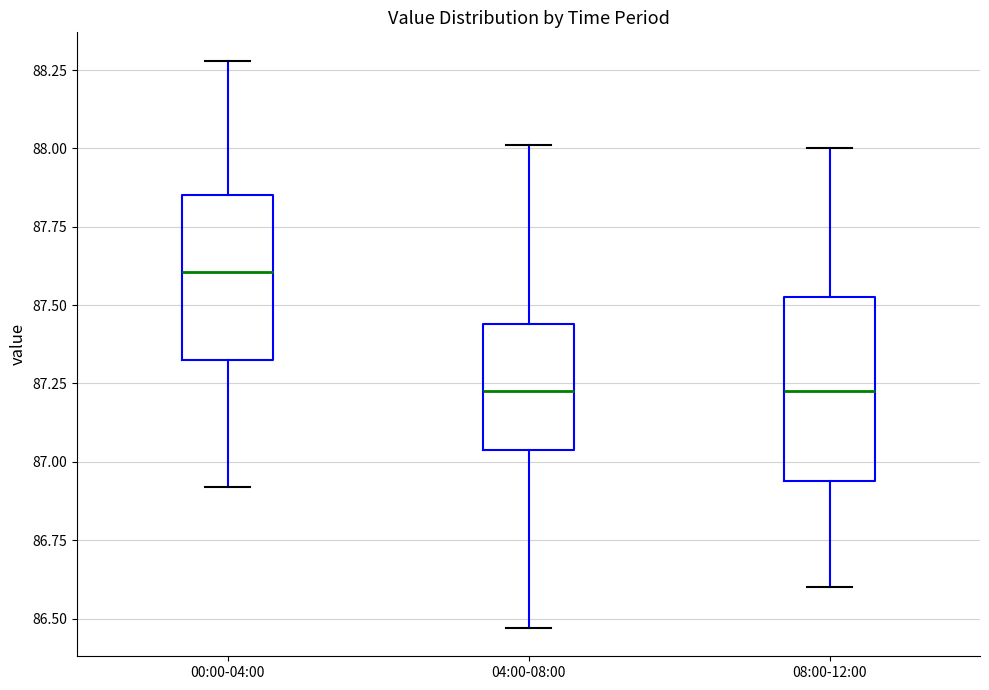

Which box is the tallest, from its lower edge to its upper edge?

08:00-12:00